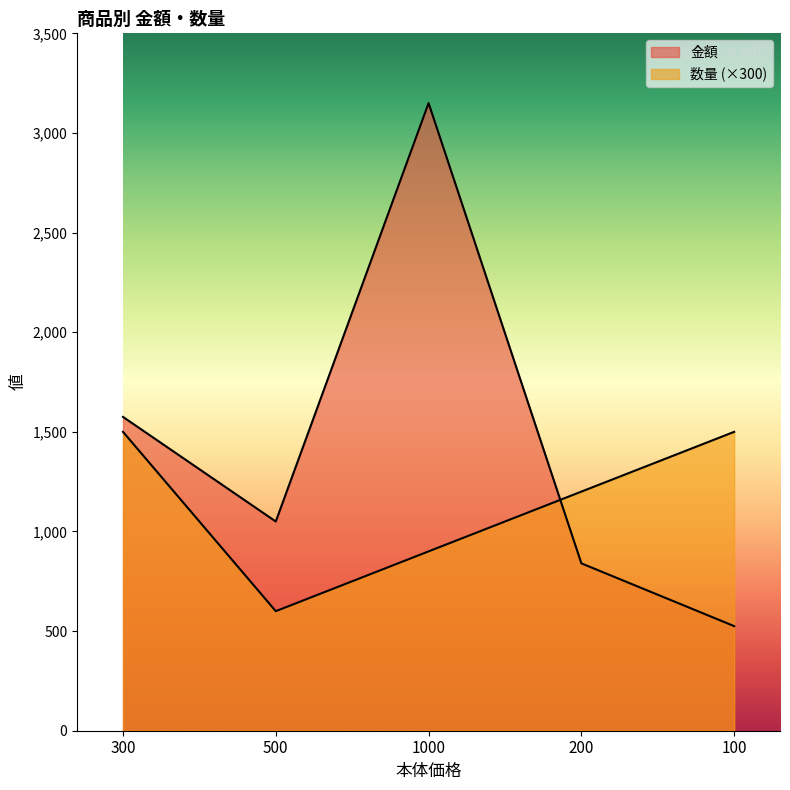

Which series has the widest spread of values?

金額